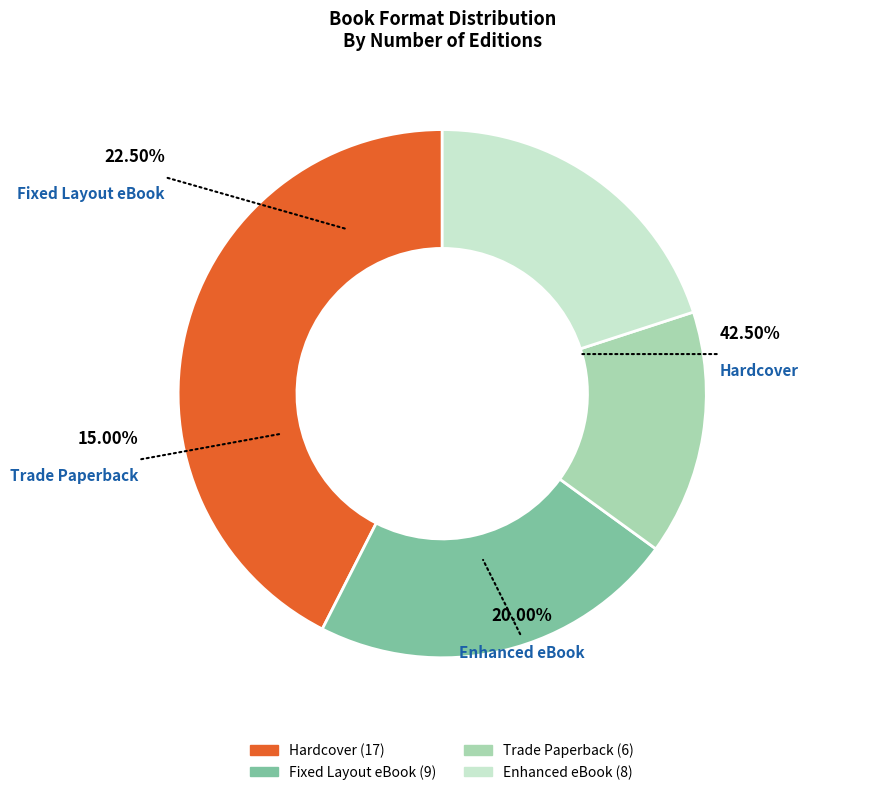

To the nearest percent, what is the difference between the largest and smallest slice percentages?

28%